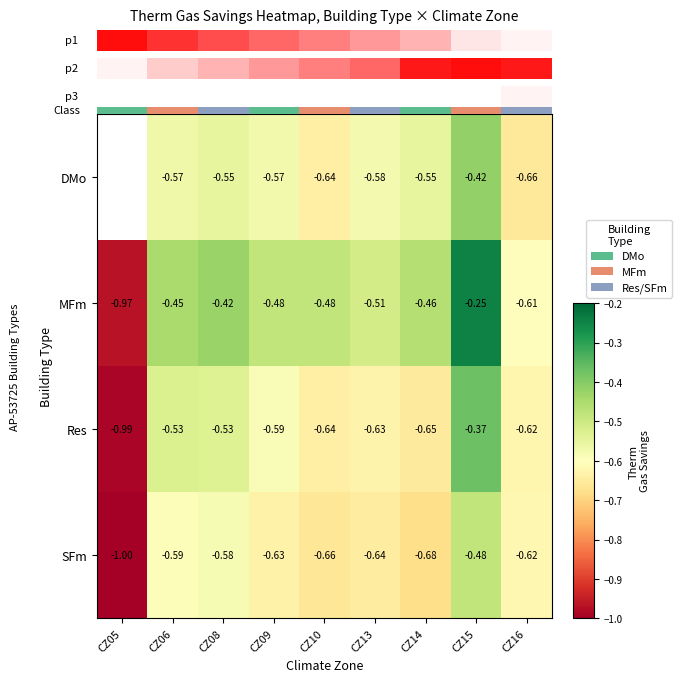

What is the total value across all series at CZ16?

0.2